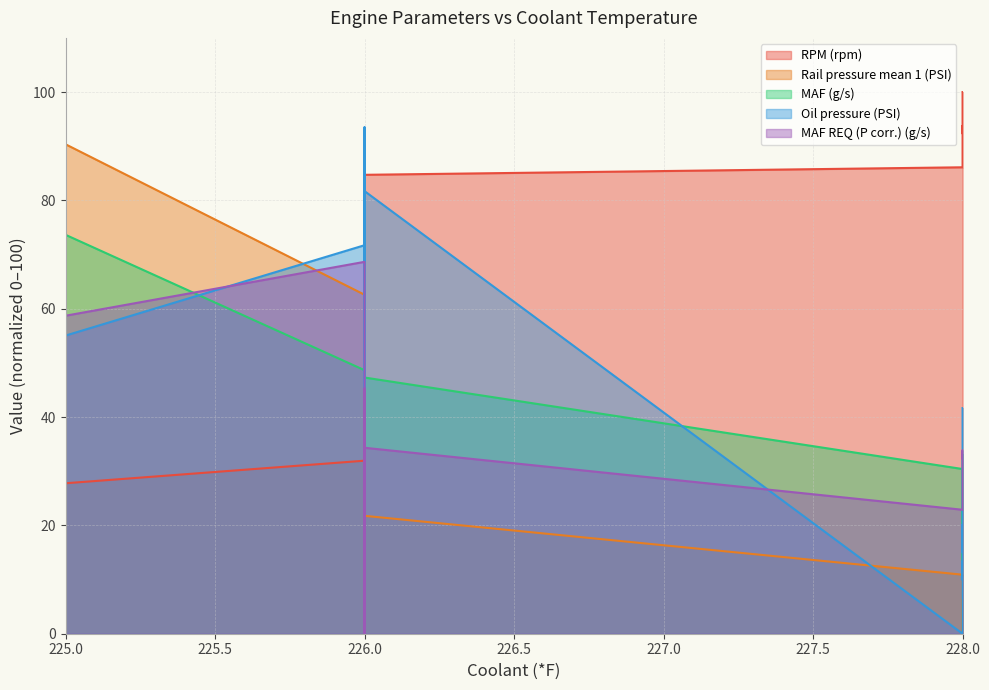

What is the total value across all series at 226?

283.6